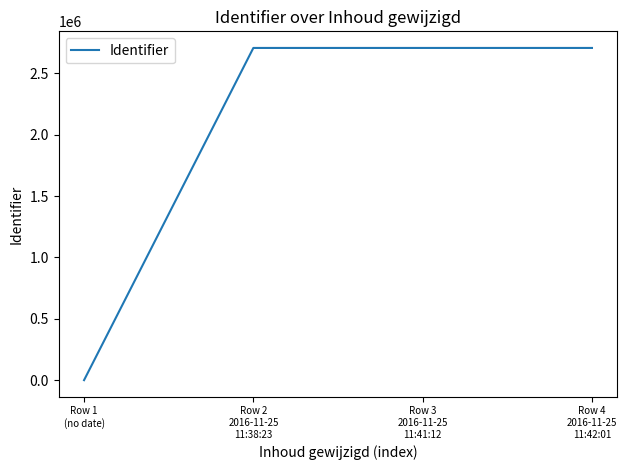

True or false: there are more than 2 points higher than both neighbors.

False